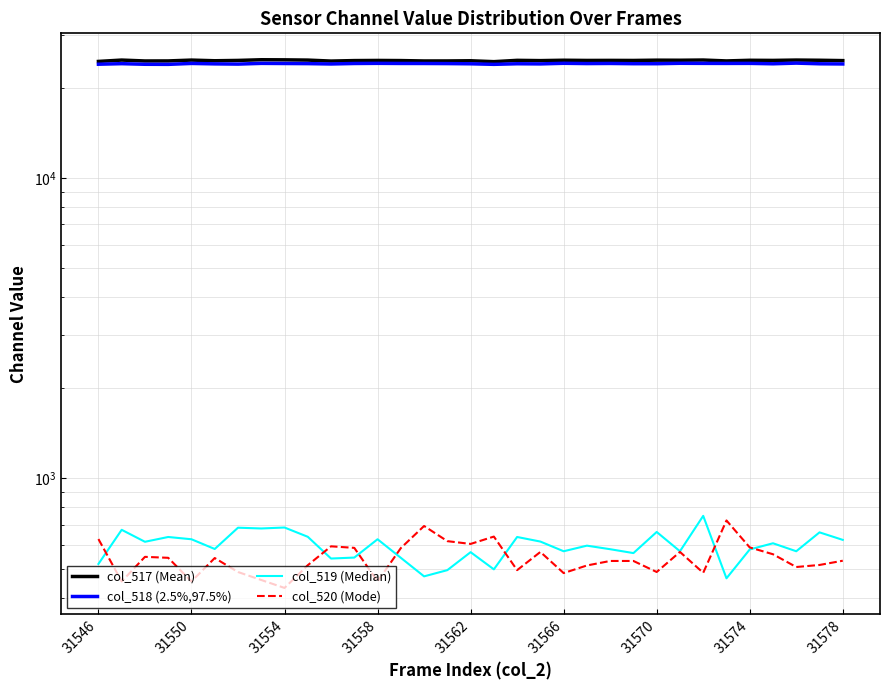

True or false: col_519 (Median) has more than 2 interior local peaks.

True